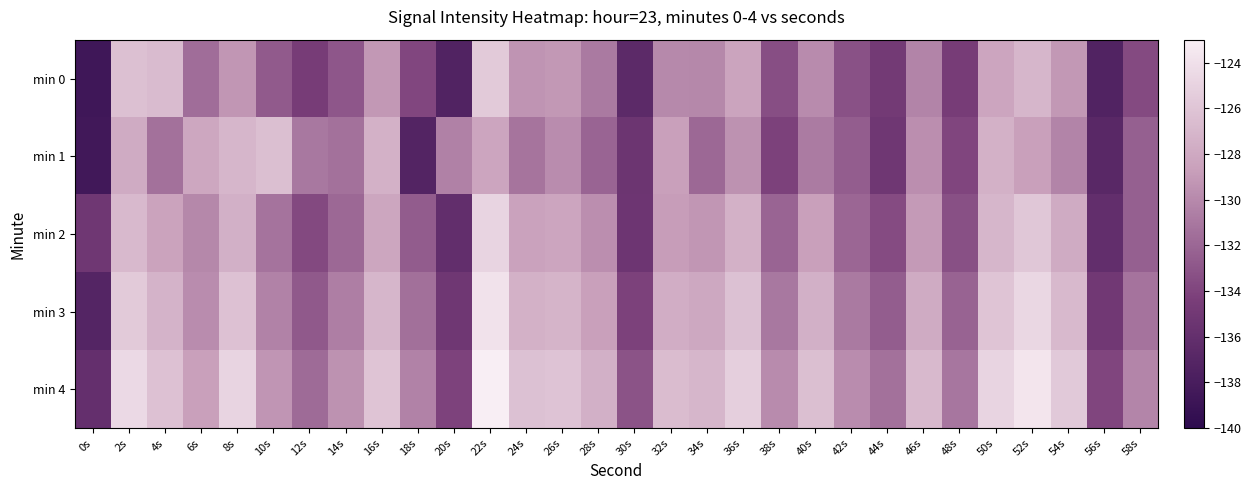

Reading left to right, extract all data points from this chart.

min 0: 0s=-138.6	2s=-126.4	4s=-126.7	6s=-131.6	8s=-129.2	10s=-132.7	12s=-134.6	14s=-132.9	16s=-129.2	18s=-133.9	20s=-137.3	22s=-125.6	24s=-129.3	26s=-129.2	28s=-130.9	30s=-136.5	32s=-130.0	34s=-130.1	36s=-128.3	38s=-133.4	40s=-129.9	42s=-133.3	44s=-134.8	46s=-130.3	48s=-134.6	50s=-128.3	52s=-127.0	54s=-129.2	56s=-137.3	58s=-133.7
min 1: 0s=-138.5	2s=-127.9	4s=-131.4	6s=-128.1	8s=-127.0	10s=-126.4	12s=-131.0	14s=-131.4	16s=-127.4	18s=-137.2	20s=-130.5	22s=-128.3	24s=-131.2	26s=-129.8	28s=-132.1	30s=-135.4	32s=-128.7	34s=-131.9	36s=-129.5	38s=-134.2	40s=-130.8	42s=-132.5	44s=-135.1	46s=-129.7	48s=-133.9	50s=-127.4	52s=-128.6	54s=-130.3	56s=-136.8	58s=-132.4
min 2: 0s=-135.2	2s=-126.8	4s=-128.4	6s=-130.1	8s=-127.5	10s=-131.3	12s=-133.7	14s=-131.9	16s=-128.2	18s=-132.6	20s=-136.1	22s=-124.9	24s=-128.5	26s=-128.3	28s=-129.7	30s=-135.3	32s=-128.8	34s=-129.2	36s=-127.4	38s=-132.1	40s=-128.6	42s=-132.0	44s=-133.6	46s=-129.0	48s=-133.3	50s=-127.1	52s=-125.8	54s=-127.9	56s=-136.1	58s=-132.4
min 3: 0s=-137.1	2s=-125.6	4s=-127.3	6s=-129.8	8s=-126.2	10s=-130.4	12s=-132.8	14s=-130.6	16s=-127.1	18s=-131.5	20s=-135.2	22s=-123.8	24s=-127.4	26s=-127.2	28s=-128.6	30s=-134.2	32s=-127.7	34s=-128.1	36s=-126.3	38s=-131.0	40s=-127.5	42s=-130.9	44s=-132.5	46s=-127.9	48s=-132.2	50s=-126.0	52s=-124.7	54s=-126.8	56s=-135.0	58s=-131.3
min 4: 0s=-136.0	2s=-124.5	4s=-126.2	6s=-128.7	8s=-124.9	10s=-129.3	12s=-131.7	14s=-129.5	16s=-126.0	18s=-130.4	20s=-134.1	22s=-122.7	24s=-126.3	26s=-126.1	28s=-127.5	30s=-133.1	32s=-126.6	34s=-127.0	36s=-125.2	38s=-129.9	40s=-126.4	42s=-129.8	44s=-131.4	46s=-126.8	48s=-131.1	50s=-124.9	52s=-123.6	54s=-125.7	56s=-133.9	58s=-130.2